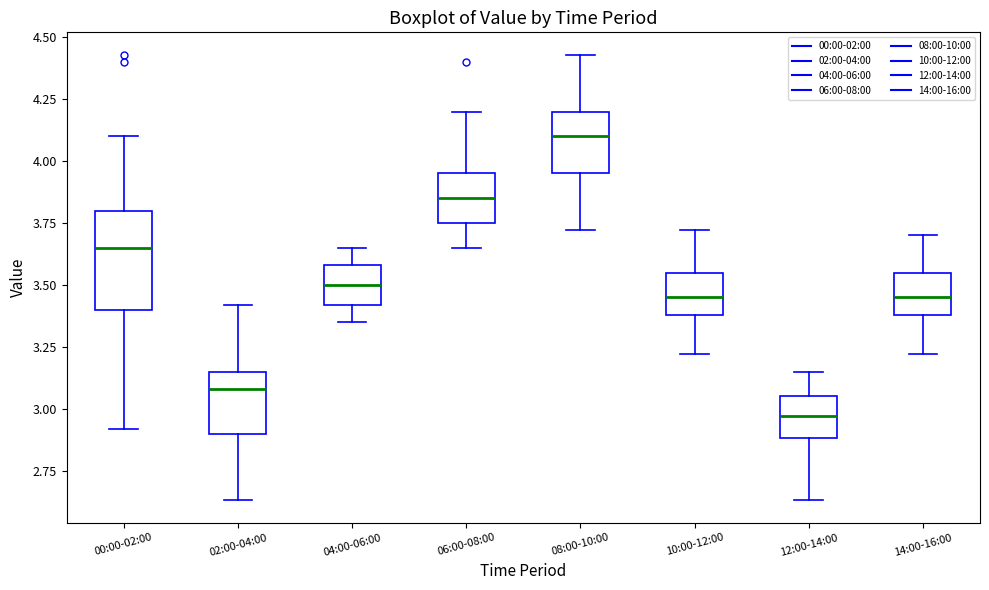

Reading left to right, transcribe this box plot: for each box, give where its median line is, the range the box spans, and where its two whiskers end, as read against the y-axis. The values are not printed on the chart, so give them approximately, as read against the axis.

00:00-02:00: median 3.65, box 3.40 to 3.80, whiskers 2.90 to 4.10
02:00-04:00: median 3.10, box 2.90 to 3.15, whiskers 2.65 to 3.40
04:00-06:00: median 3.50, box 3.40 to 3.60, whiskers 3.35 to 3.65
06:00-08:00: median 3.85, box 3.75 to 3.95, whiskers 3.65 to 4.20
08:00-10:00: median 4.10, box 3.95 to 4.20, whiskers 3.70 to 4.45
10:00-12:00: median 3.45, box 3.40 to 3.55, whiskers 3.20 to 3.70
12:00-14:00: median 2.95, box 2.90 to 3.05, whiskers 2.65 to 3.15
14:00-16:00: median 3.45, box 3.40 to 3.55, whiskers 3.20 to 3.70